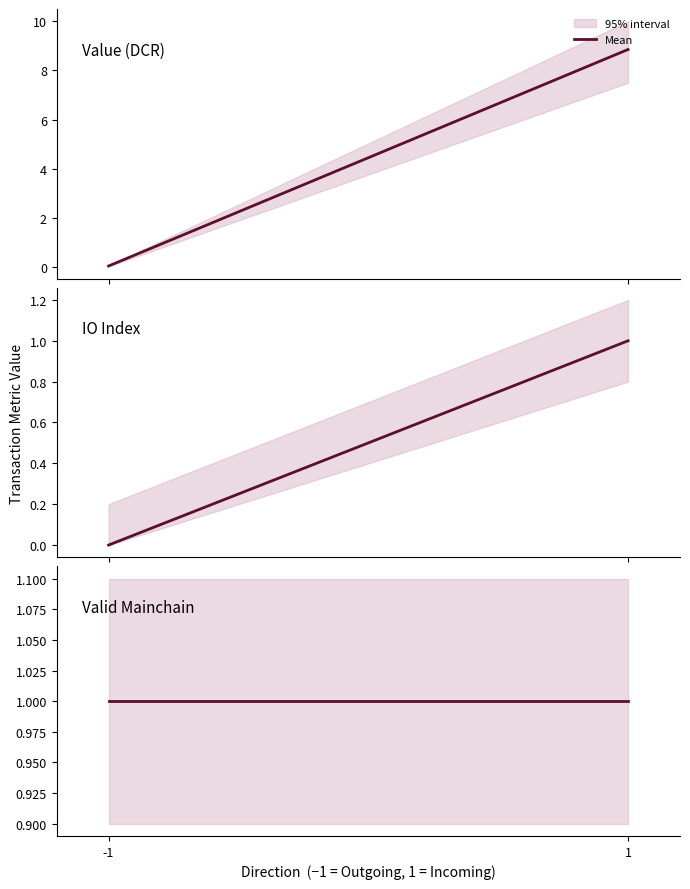

List the series in order of their peak value, highest first.

value, io_index, valid_mainchain